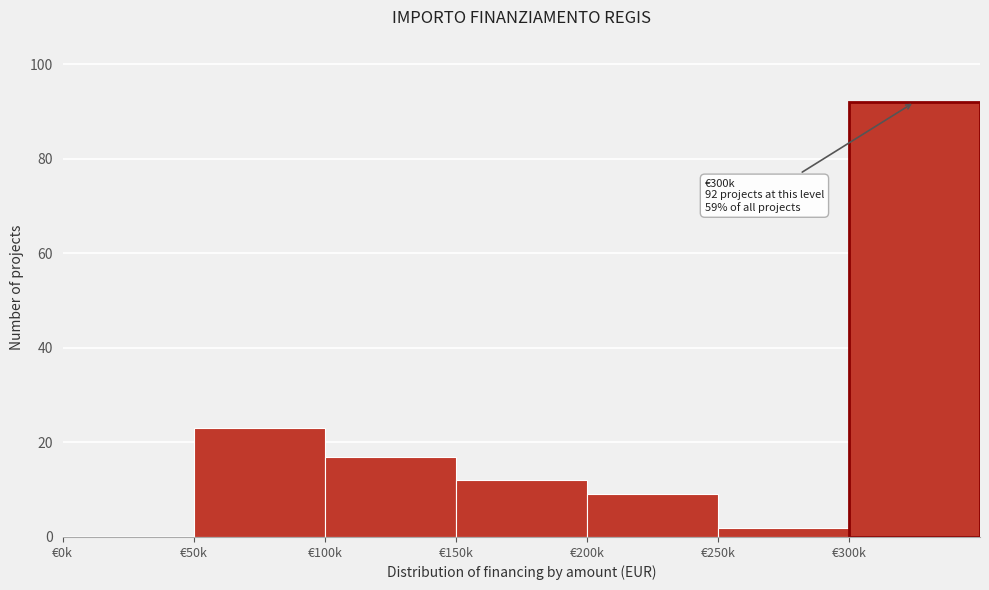

Reading left to right, list all the values displayed in this chart.

€0k=0	€50k=23	€100k=17	€150k=12	€200k=9	€250k=2	€300k=92